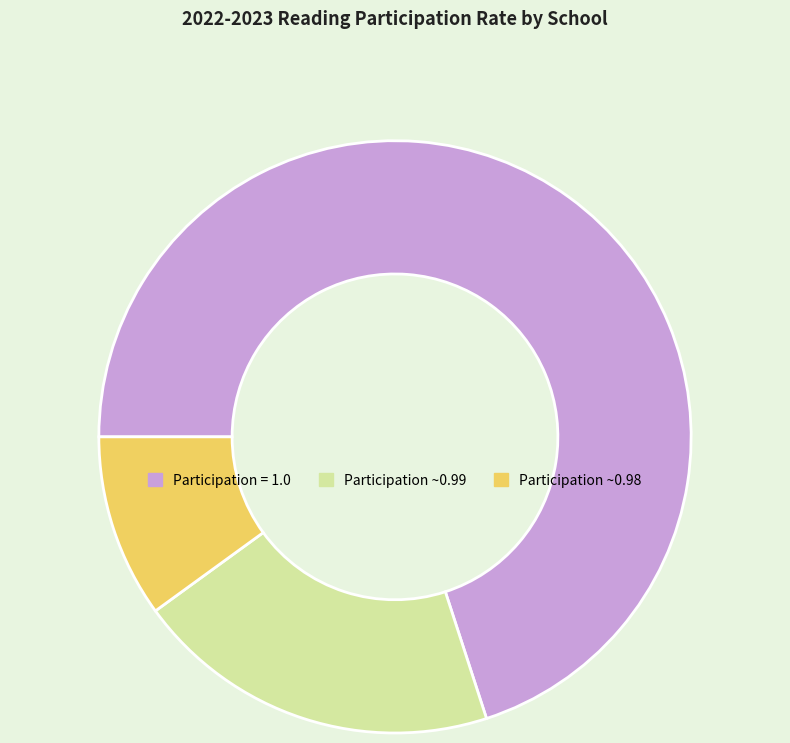

Does any single category account for the majority?

Yes